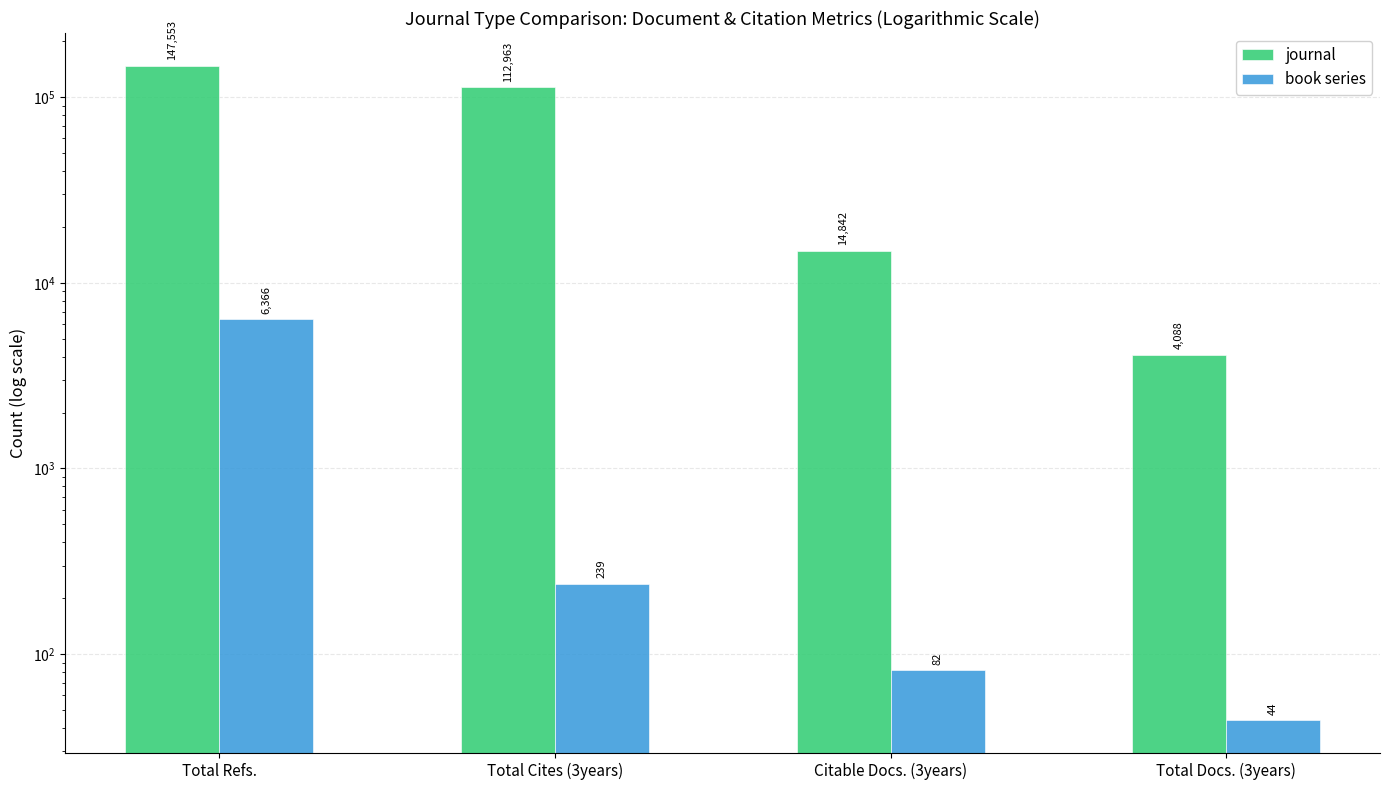

List the series in order of their overall mean, highest first.

journal, book series